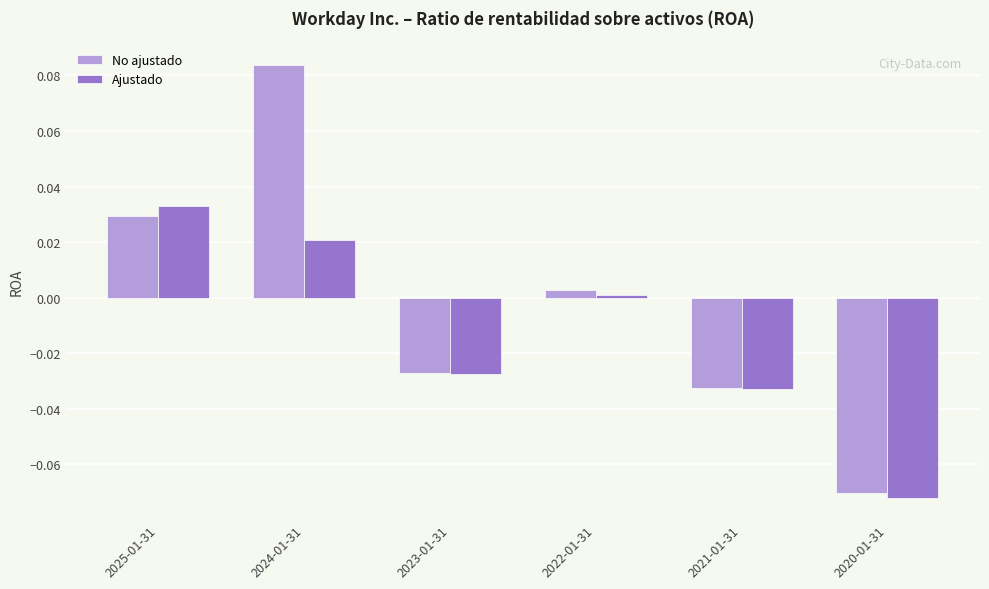

The No ajustado series shows 0.0 at 2025-01-31. True or false?

True